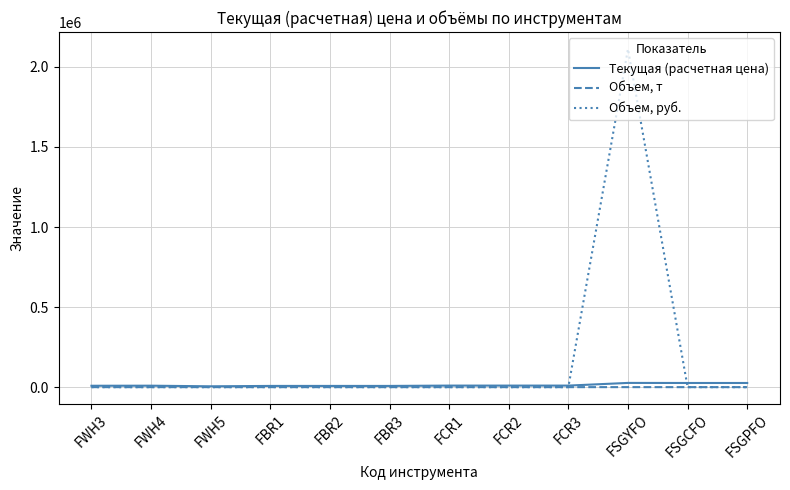

Rank the series by their maximum value, from highest to lowest.

Объем, руб., Текущая (расчетная цена), Объем, т